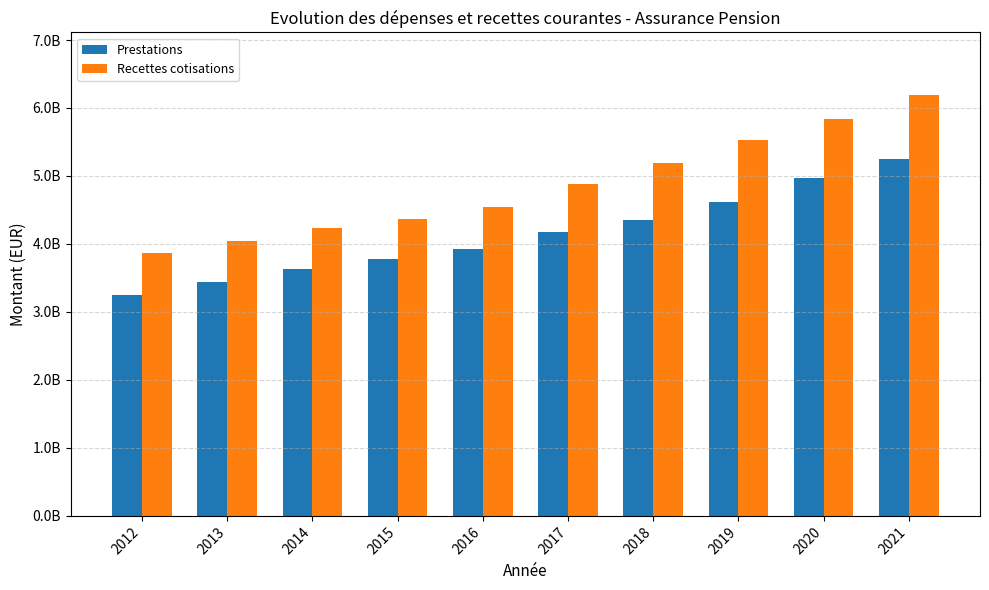

Reading right to left, what are all the values shown in this chart?

Prestations: 2021=5252312685.9	2020=4966661047.2	2019=4611276278.3	2018=4359434671.0	2017=4183073853.4	2016=3932379033.2	2015=3782461902.4	2014=3638798929.1	2013=3438100089.6	2012=3242337732.9
Recettes cotisations: 2021=6183899414.4	2020=5833031844.9	2019=5530674175.1	2018=5189451785.7	2017=4880359590.1	2016=4549203530.4	2015=4367204963.3	2014=4239974900.4	2013=4050413289.9	2012=3871191420.4